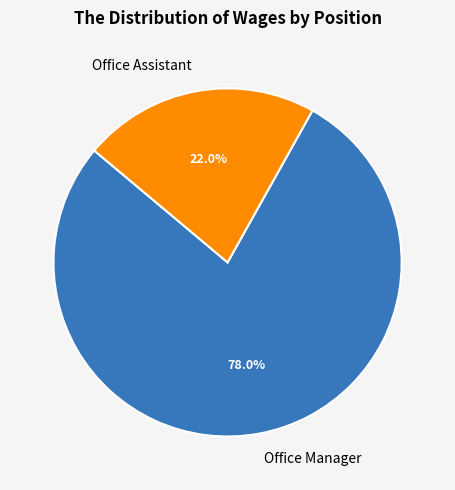

Which category has the smallest portion of the pie?

Office Assistant